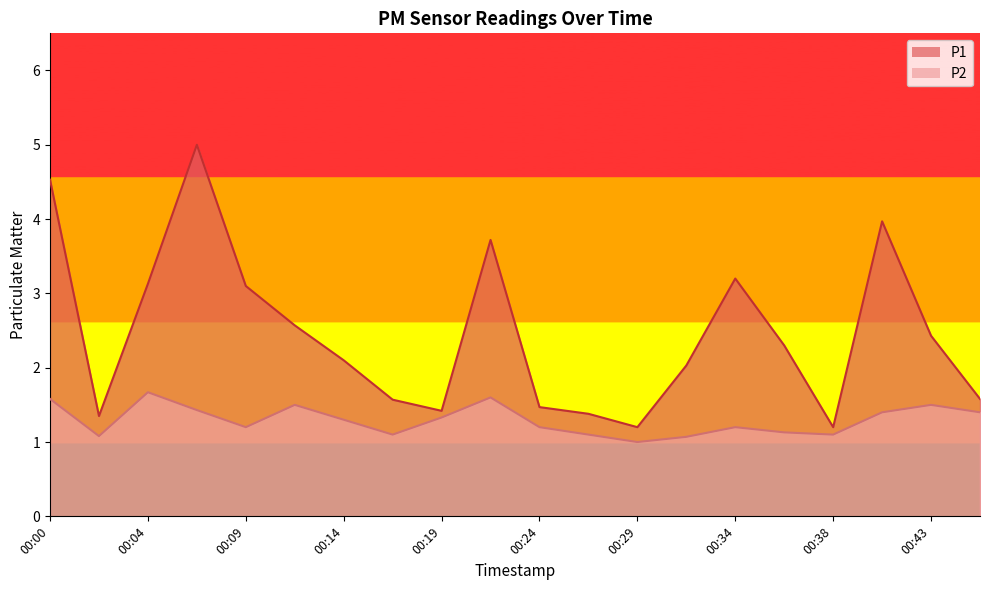

Reading left to right, list all the values displayed in this chart.

P1: 00:00=4.5	00:02=1.4	00:04=3.1	00:07=5.0	00:09=3.1	00:12=2.6	00:14=2.1	00:17=1.6	00:19=1.4	00:21=3.7	00:24=1.5	00:26=1.4	00:29=1.2	00:31=2.0	00:34=3.2	00:36=2.3	00:38=1.2	00:41=4.0	00:43=2.4	00:46=1.6
P2: 00:00=1.6	00:02=1.1	00:04=1.7	00:07=1.4	00:09=1.2	00:12=1.5	00:14=1.3	00:17=1.1	00:19=1.3	00:21=1.6	00:24=1.2	00:26=1.1	00:29=1.0	00:31=1.1	00:34=1.2	00:36=1.1	00:38=1.1	00:41=1.4	00:43=1.5	00:46=1.4